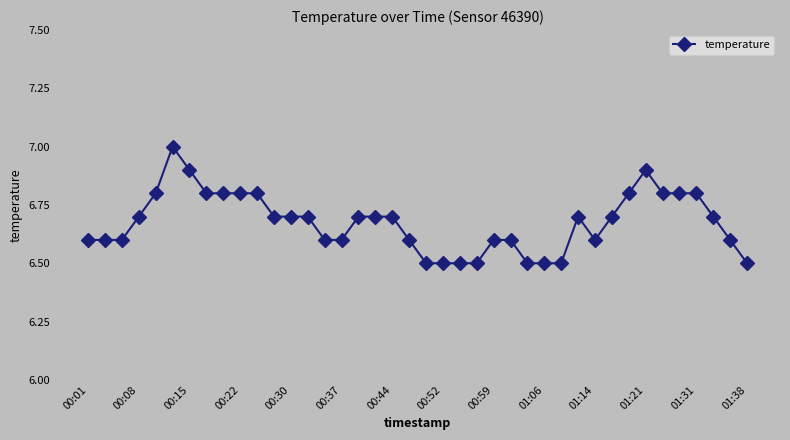

What is the minimum value shown in the chart?

6.5